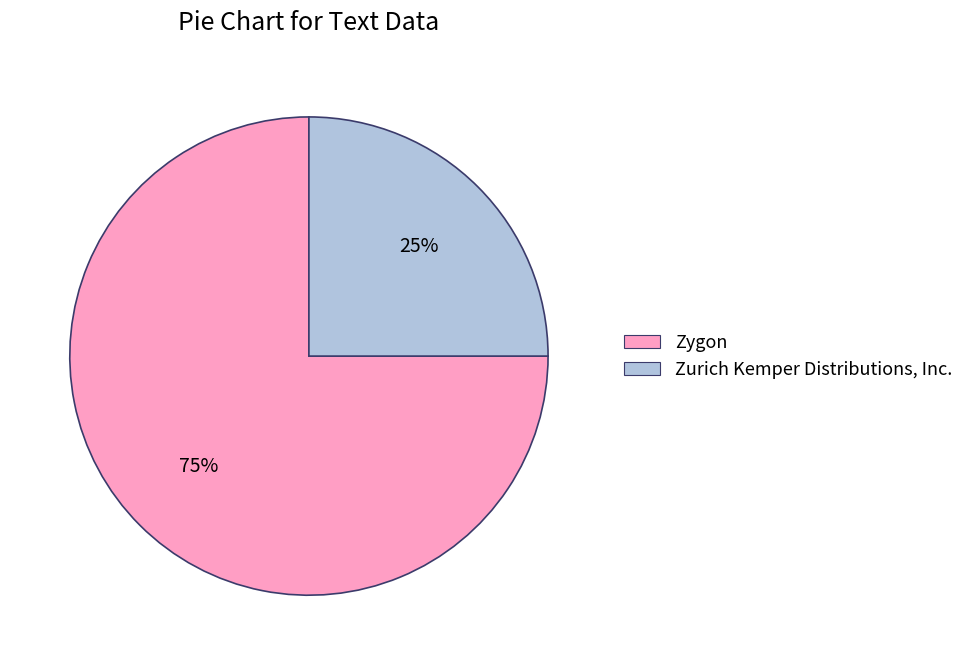

To the nearest percent, what is the average slice percentage?

50%